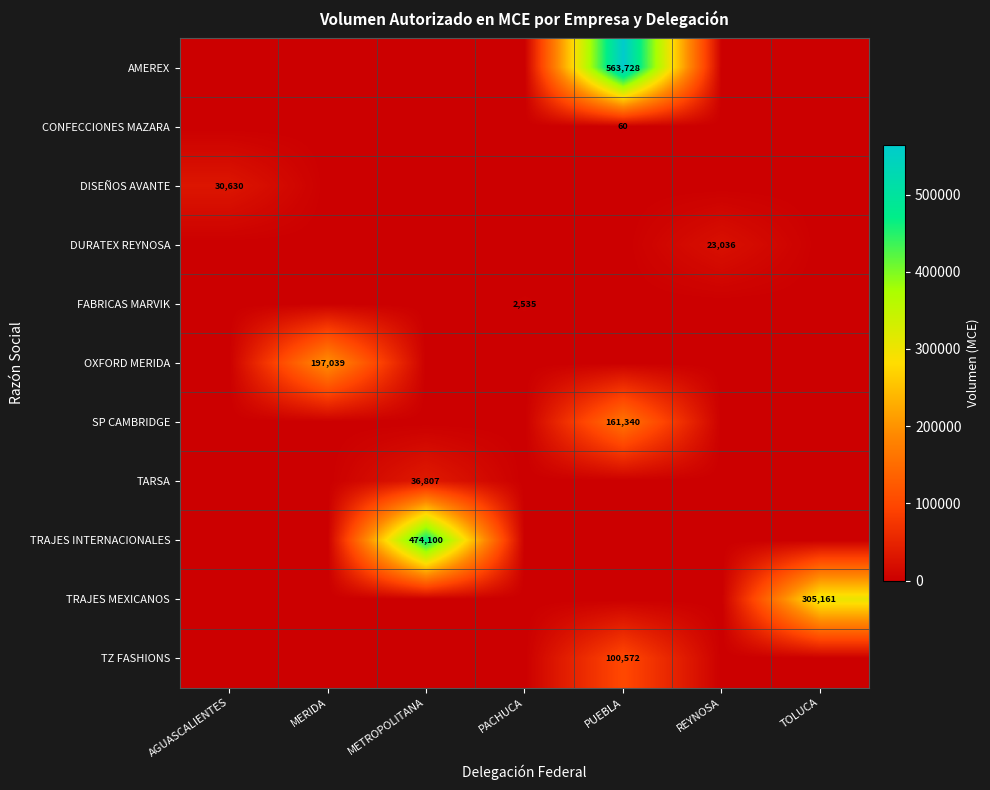

Between PUEBLA and TOLUCA, which is larger?

PUEBLA